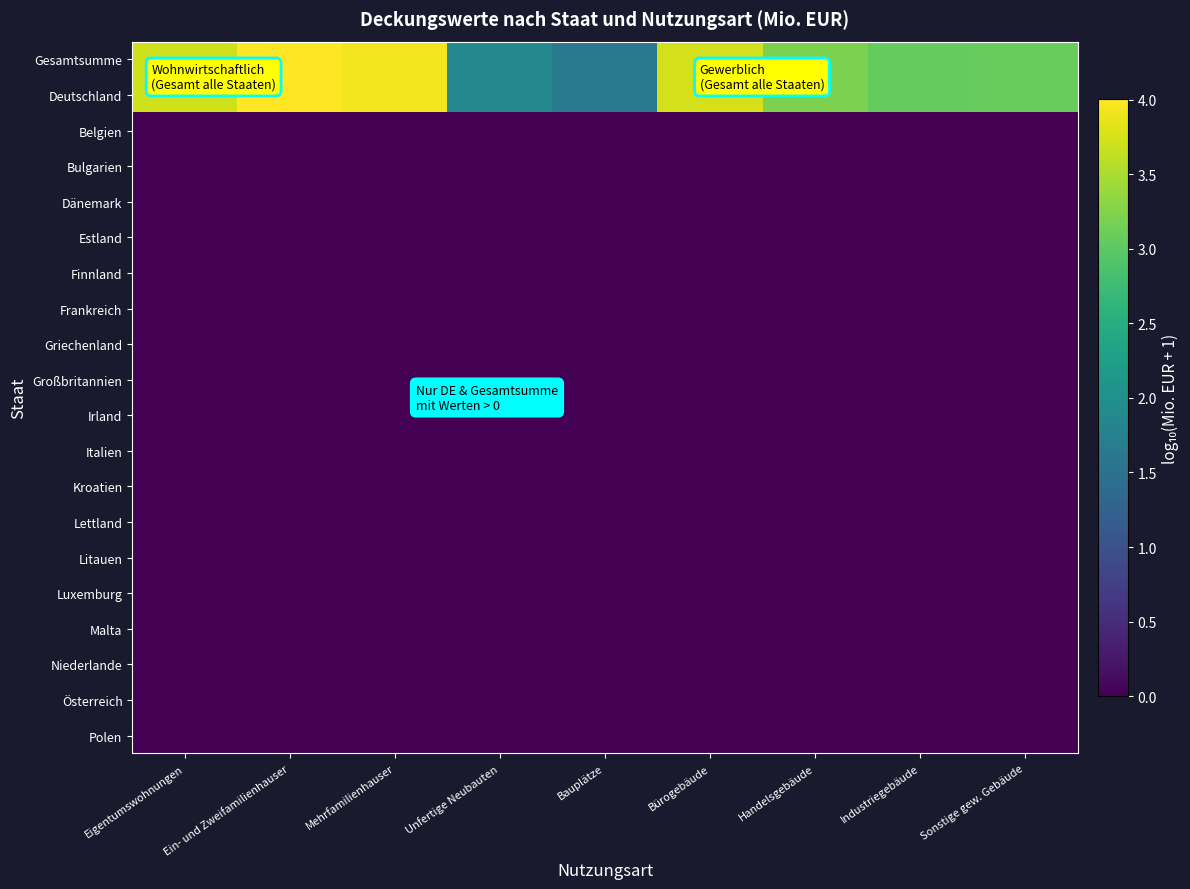

What is the greatest value displayed?

4.0